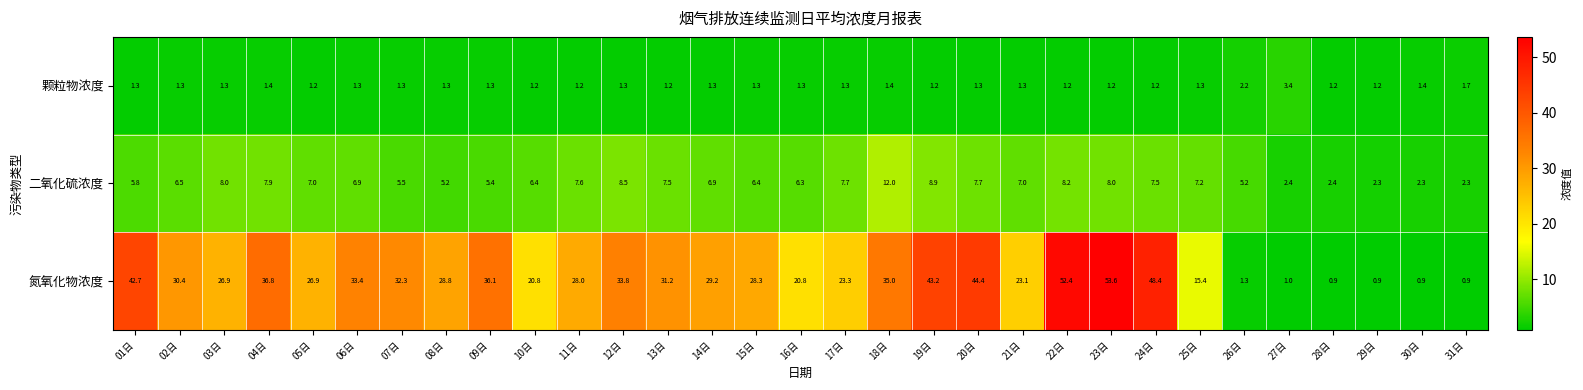

What is the sum of all 颗粒物浓度 values?

43.0